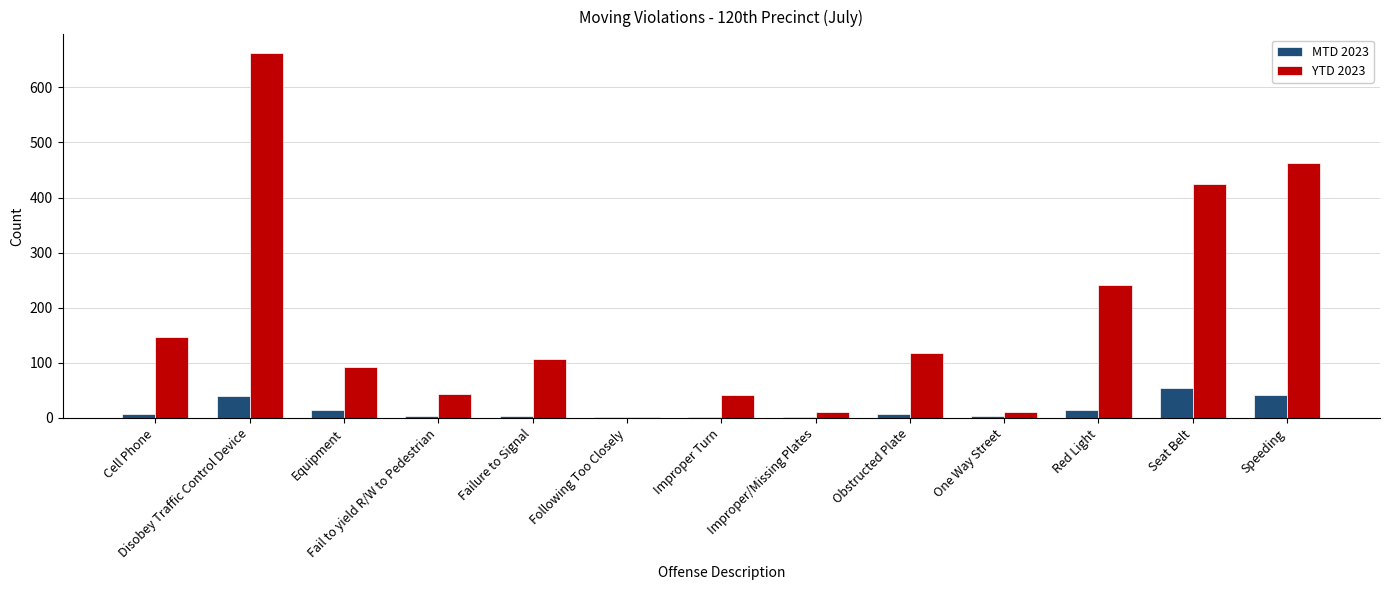

Which category has the highest value in the YTD 2023 series?

Disobey Traffic Control Device